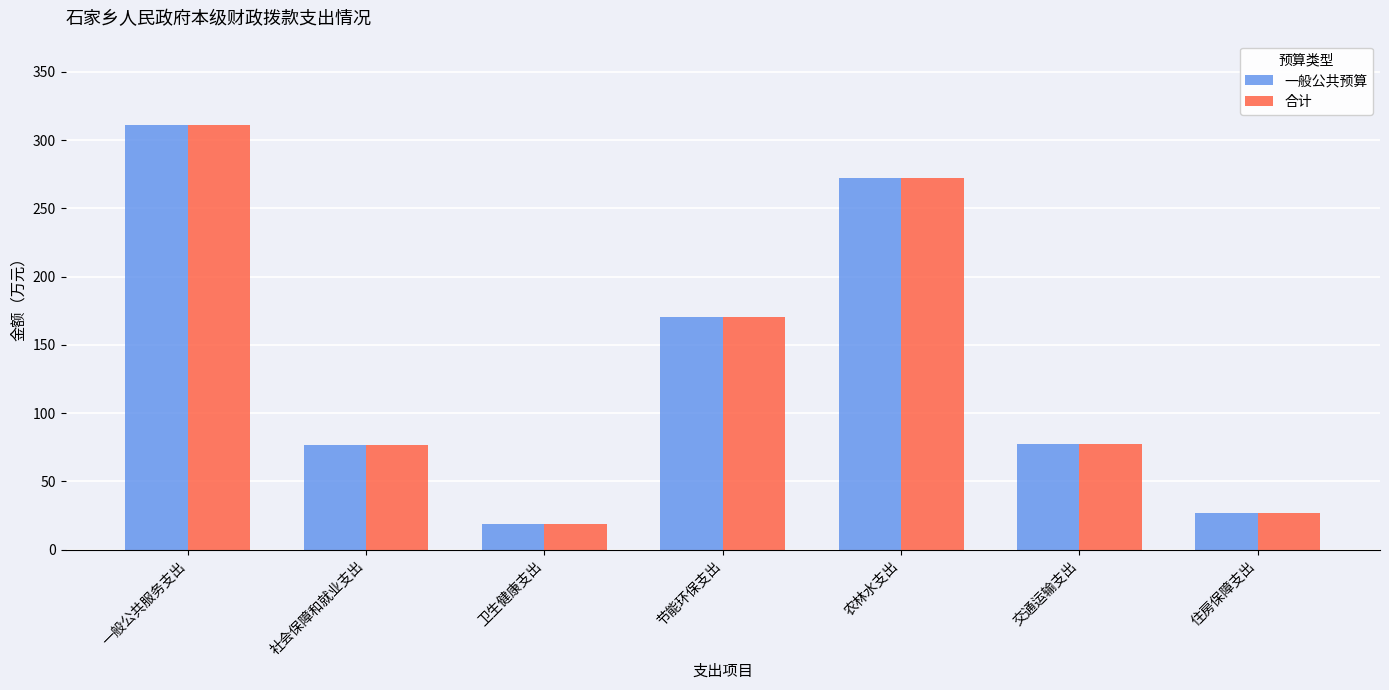

What is the label of the 3rd bar from the right?

农林水支出